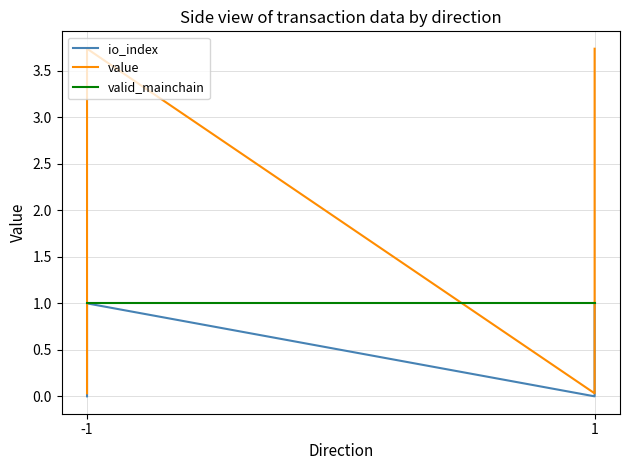

Reading right to left, list all the values displayed in this chart.

io_index: 1.0	0.0	1.0	0.0
value: 3.7	0.0	3.7	0.0
valid_mainchain: 1.0	1.0	1.0	1.0